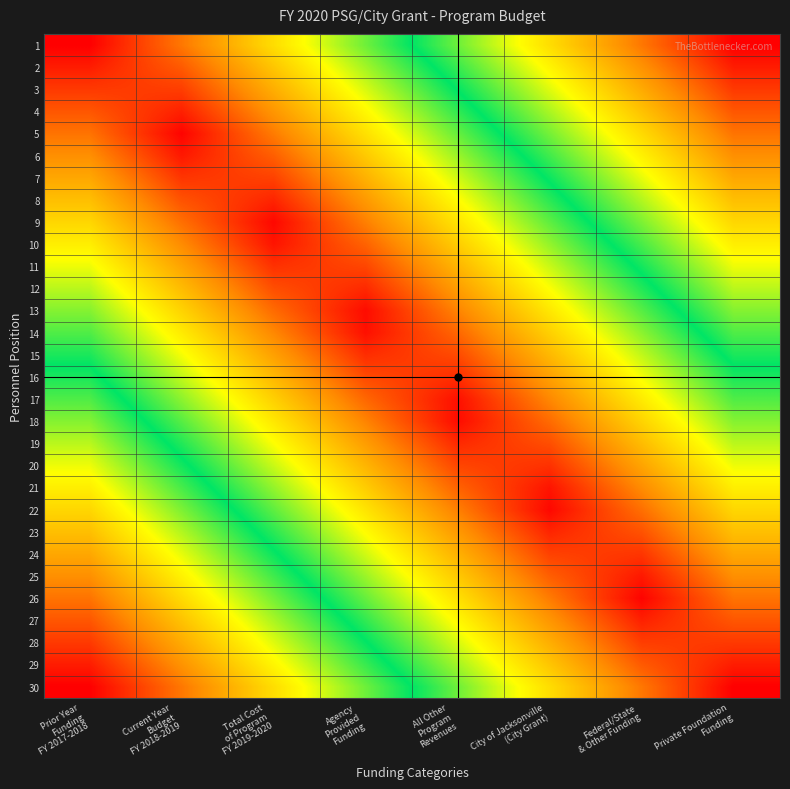

At which category is the sum across all series the highest?

All Other
Program
Revenues